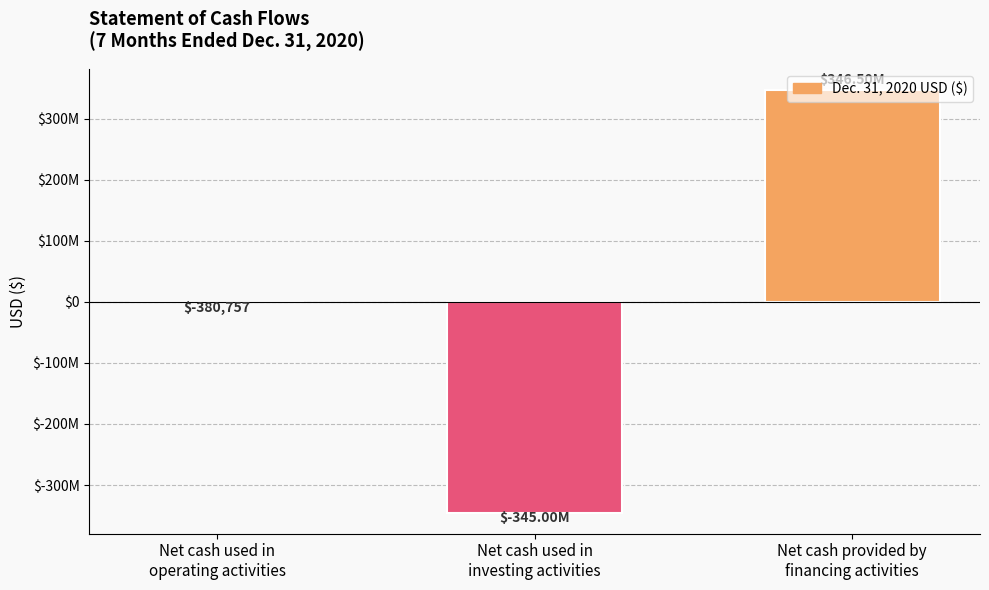

Reading left to right, list all the values displayed in this chart.

-380757	-345000000	346501860